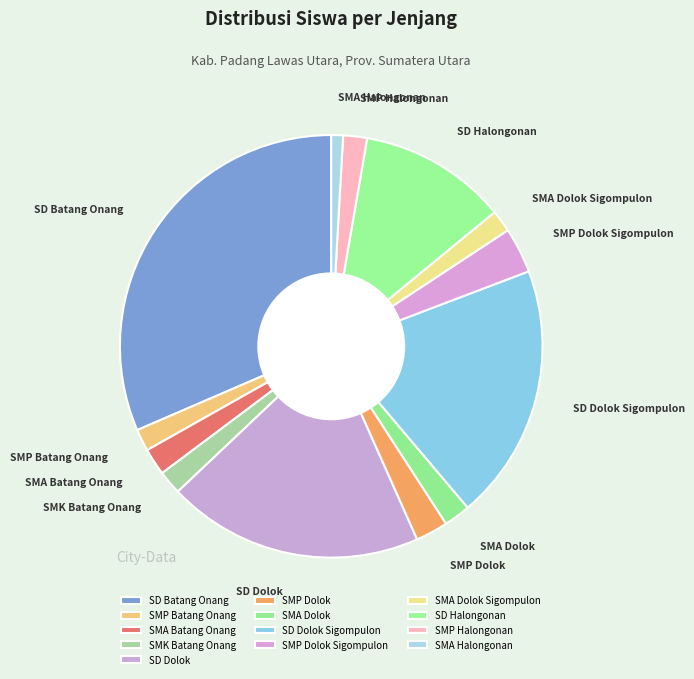

Approximately how many times larger is the value at SMP Dolok Sigompulon compared to SMP Batang Onang?

2.1